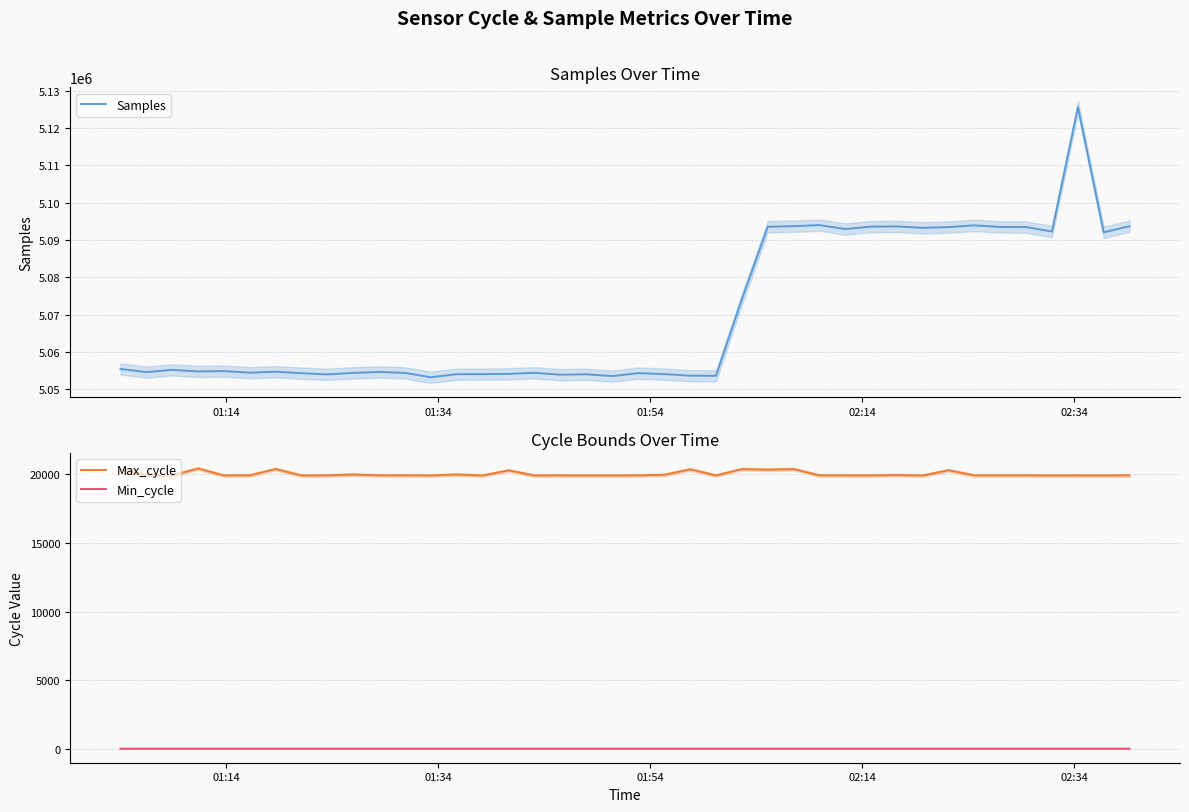

Which series has the widest spread of values?

Samples